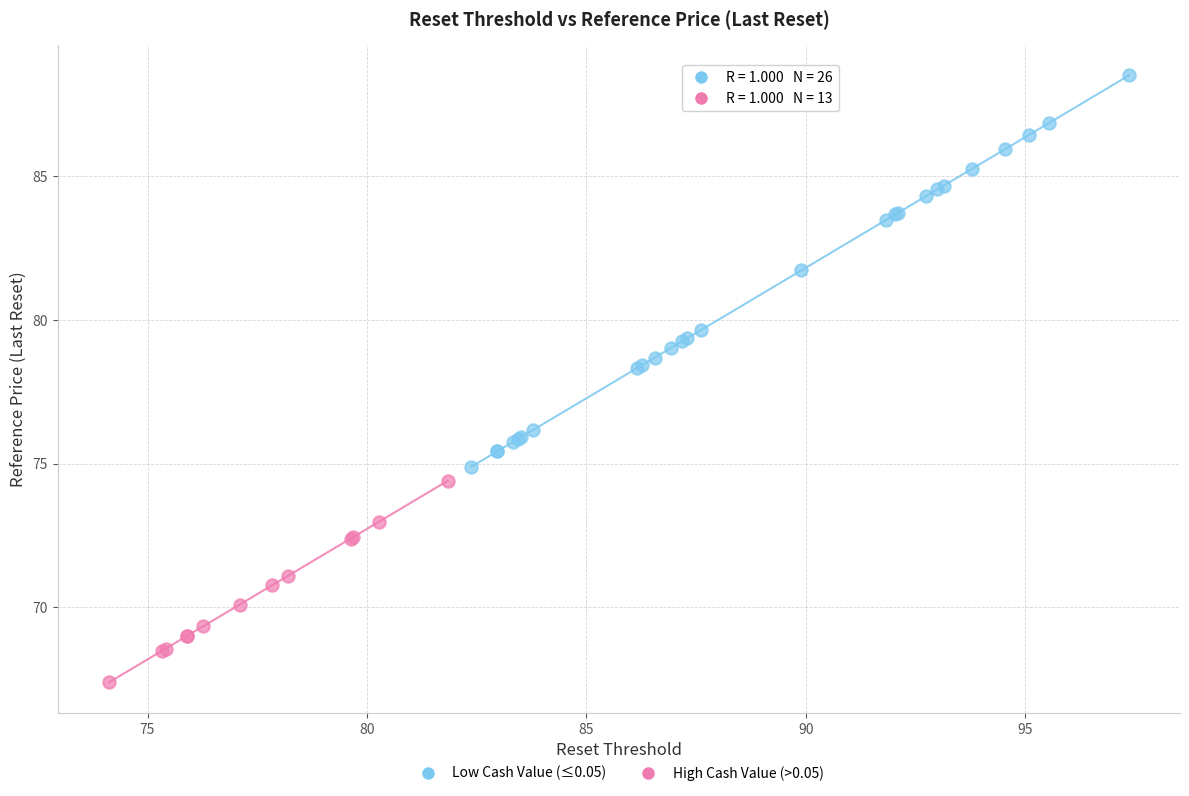

Which series has the widest spread of Y values?

Low Cash Value (≤0.05)